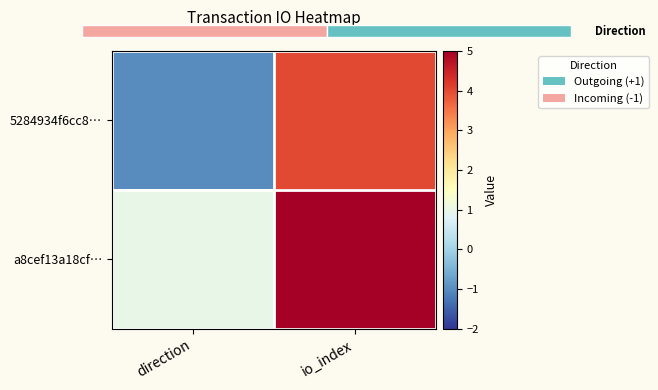

The 5284934f6cc8… series shows -1 at direction. True or false?

True